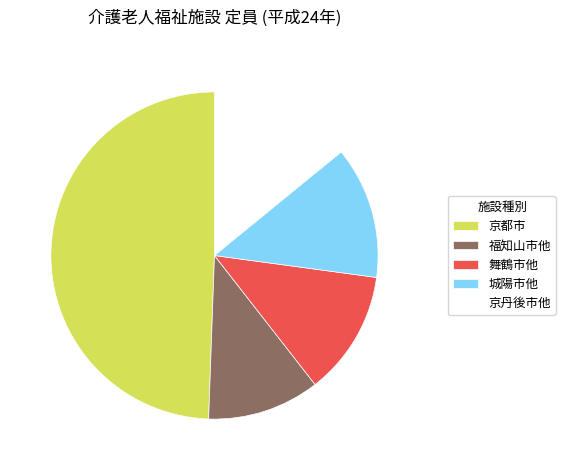

Is there a majority slice in this chart?

No